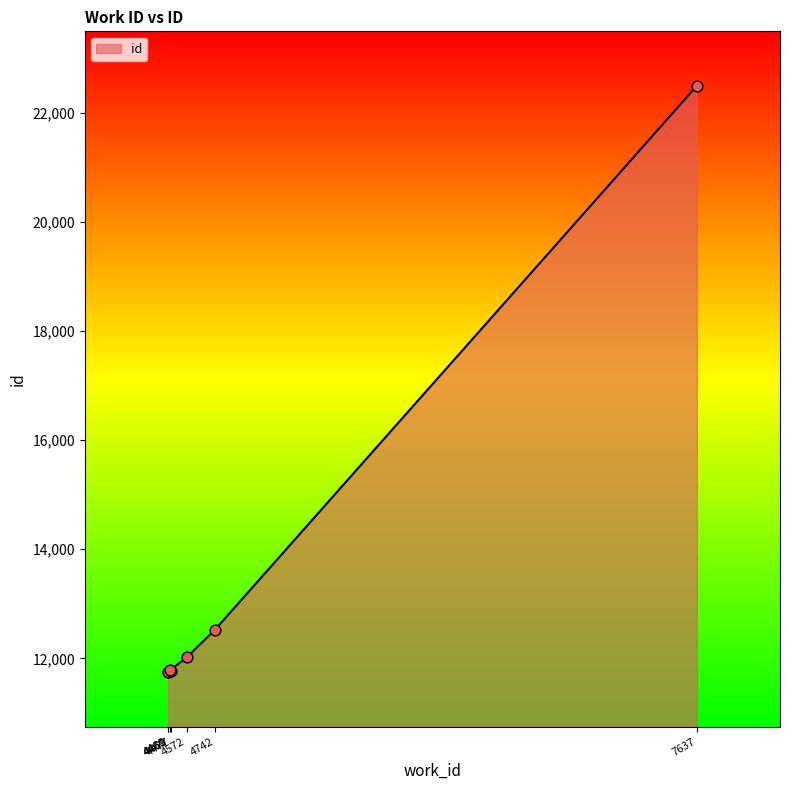

What is the change in value from 4572 to 7637?

+10483